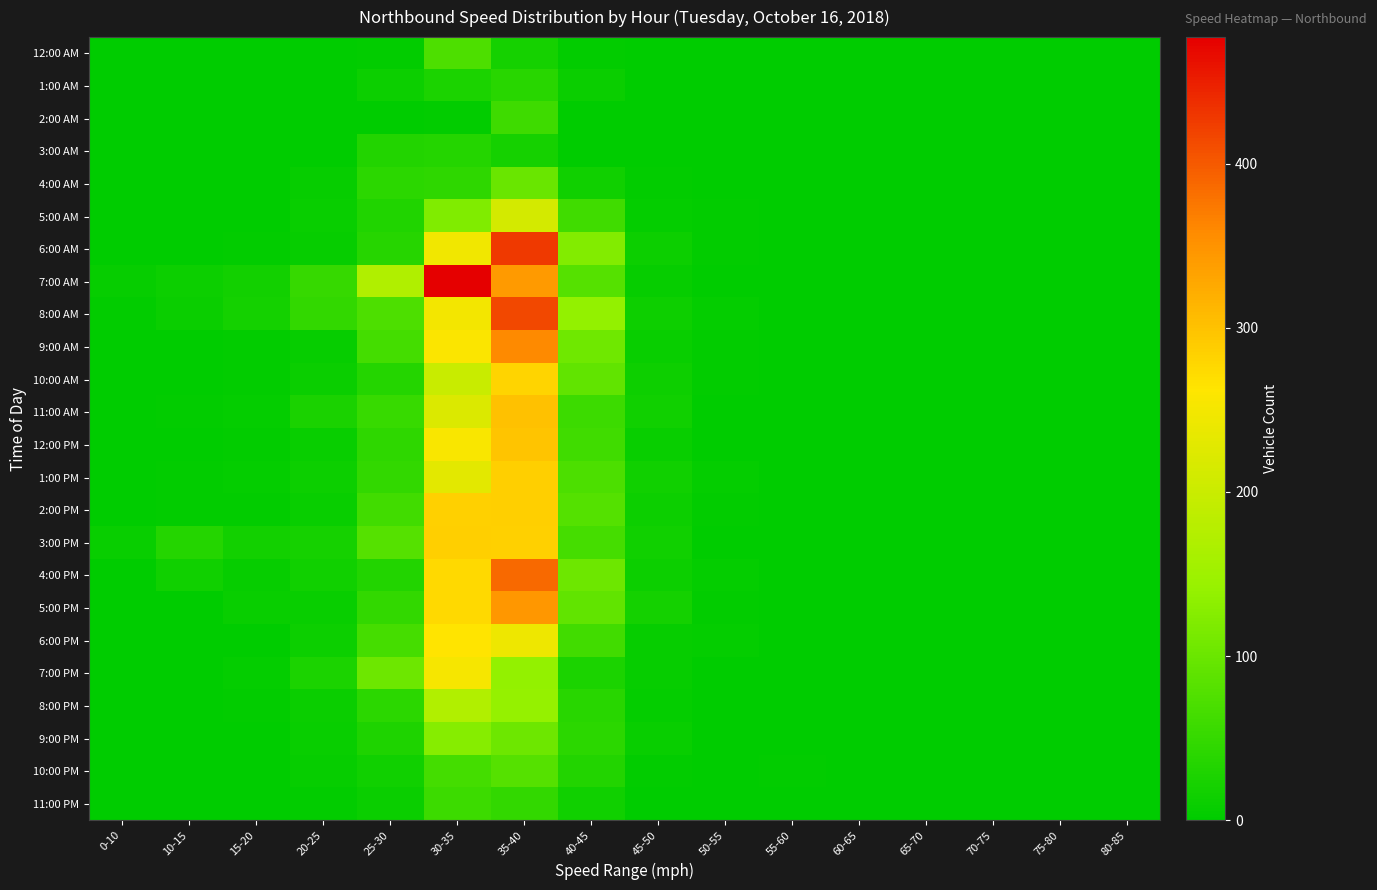

At 45-50, list the series in order from smallest to largest.

12:00 AM, 2:00 AM, 3:00 AM, 1:00 AM, 11:00 PM, 4:00 AM, 10:00 PM, 8:00 PM, 5:00 AM, 7:00 AM, 6:00 PM, 7:00 PM, 12:00 PM, 9:00 AM, 9:00 PM, 4:00 PM, 6:00 AM, 2:00 PM, 8:00 AM, 10:00 AM, 11:00 AM, 1:00 PM, 3:00 PM, 5:00 PM